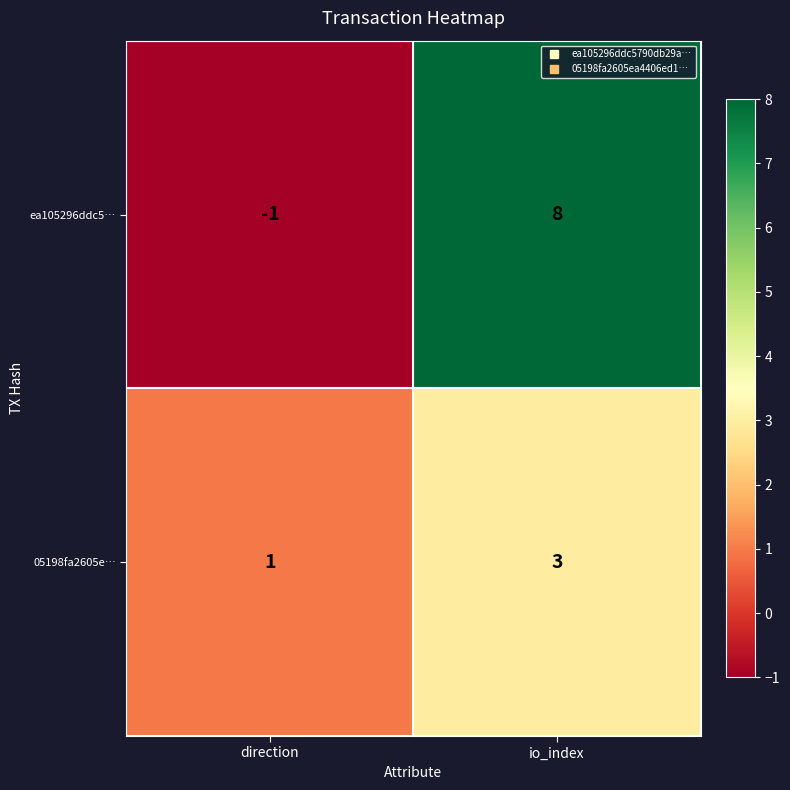

Which label corresponds to the smallest value in the chart?

direction